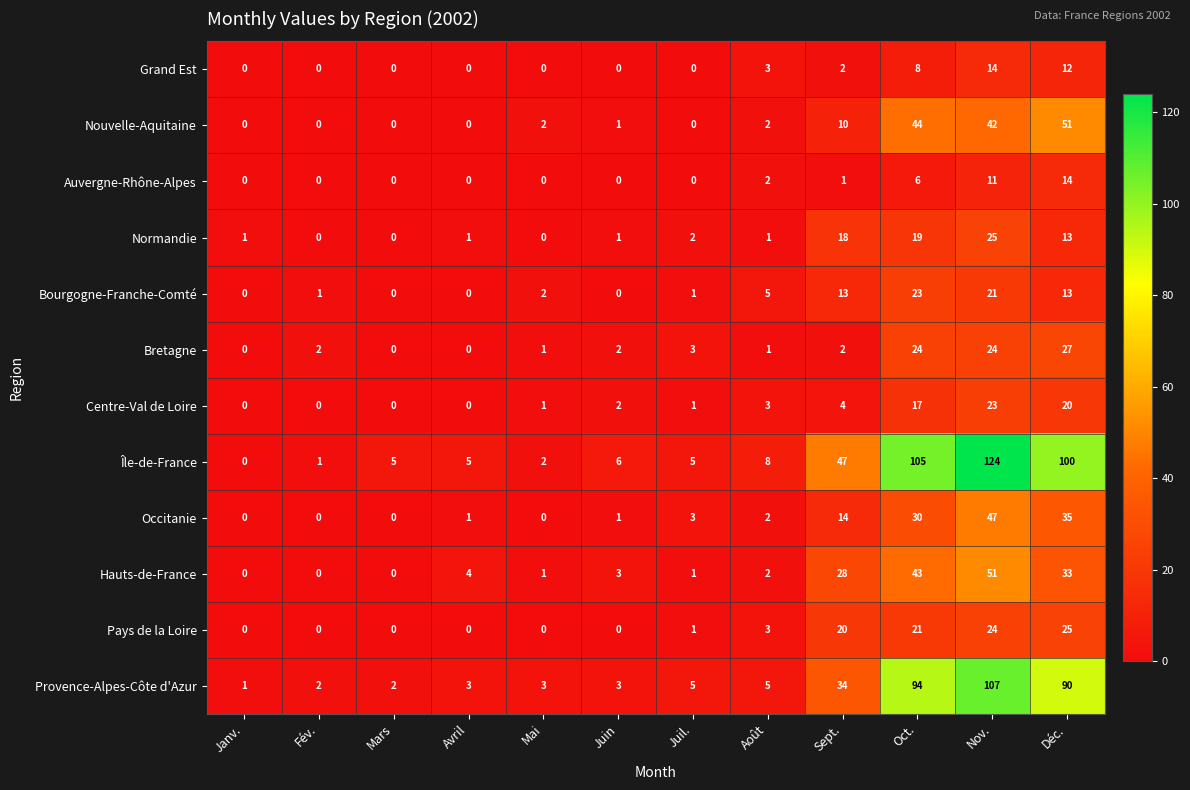

At which label does Centre-Val de Loire reach its peak?

Nov.